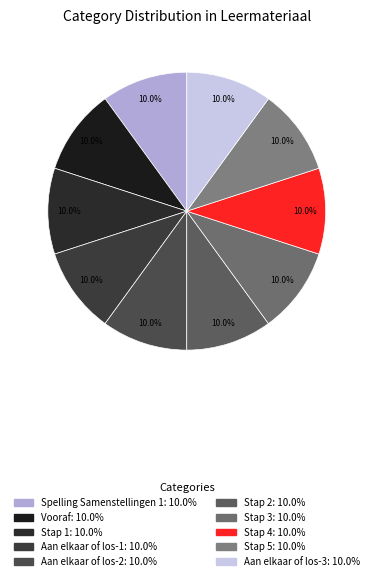

Does Vooraf account for over 50% of the chart?

No